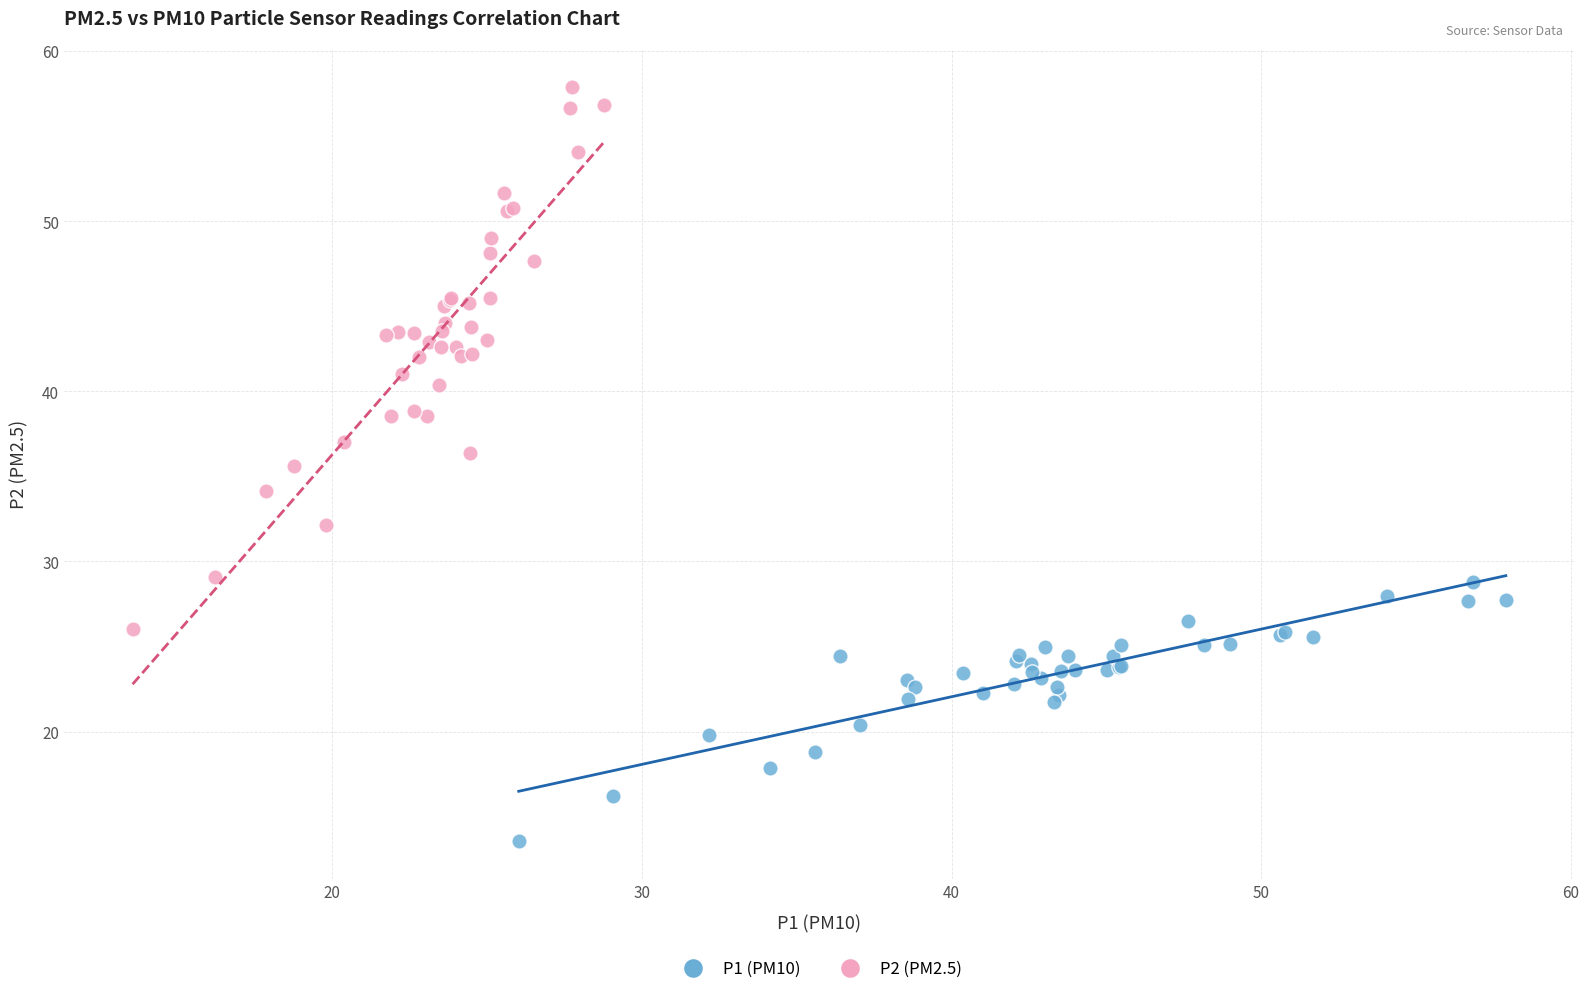

Which series contains the highest Y value?

P2 (PM2.5)